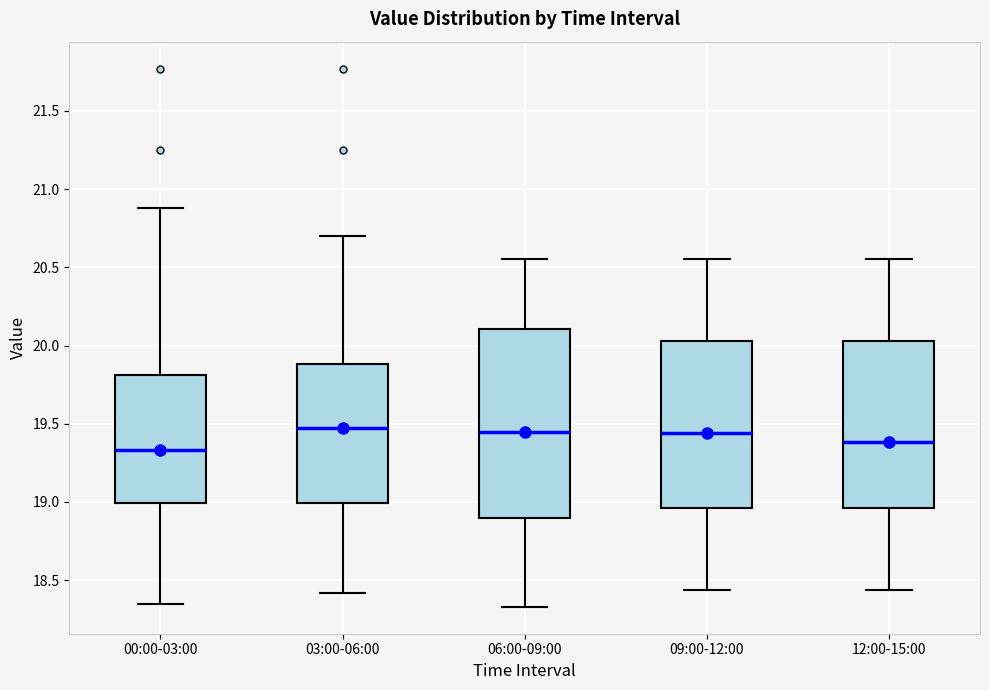

Reading left to right, read every box against the y-axis: the position of its median line, the range the box covers, and the ends of its whiskers. The values are not printed on the chart, so give them approximately, as read against the axis.

00:00-03:00: median 19.35, box 19.00 to 19.80, whiskers 18.35 to 20.90
03:00-06:00: median 19.50, box 19.00 to 19.90, whiskers 18.40 to 20.70
06:00-09:00: median 19.45, box 18.90 to 20.10, whiskers 18.35 to 20.55
09:00-12:00: median 19.45, box 18.95 to 20.05, whiskers 18.45 to 20.55
12:00-15:00: median 19.40, box 18.95 to 20.05, whiskers 18.45 to 20.55